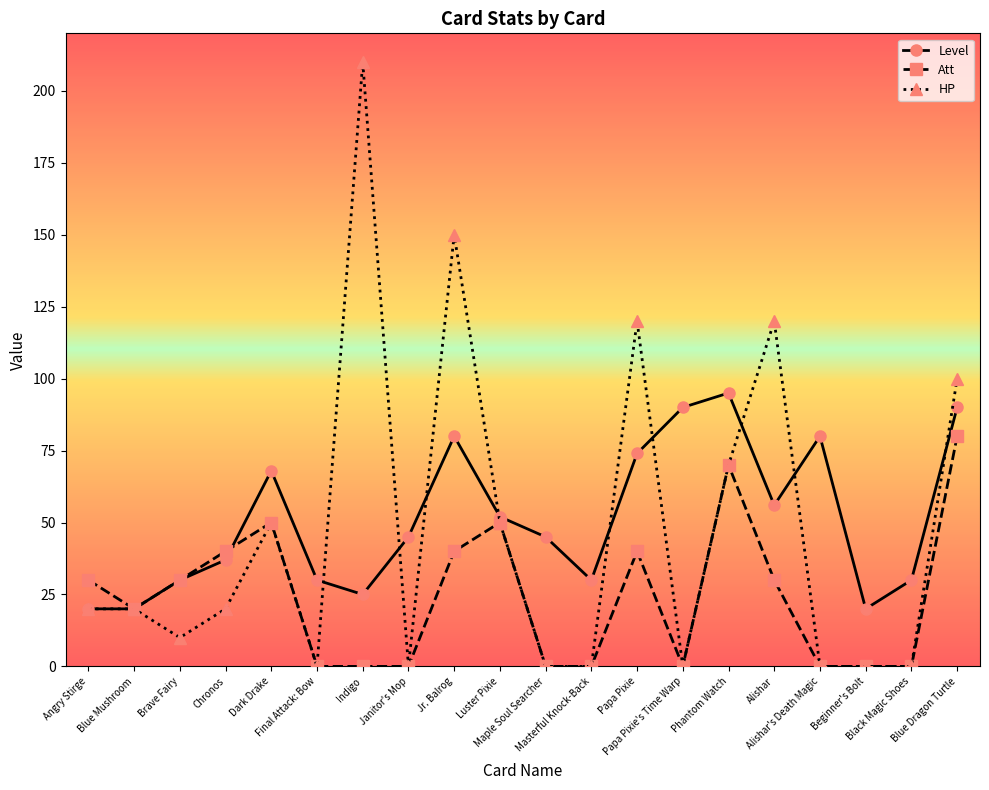

How many interior local peaks does the Level series have?

4